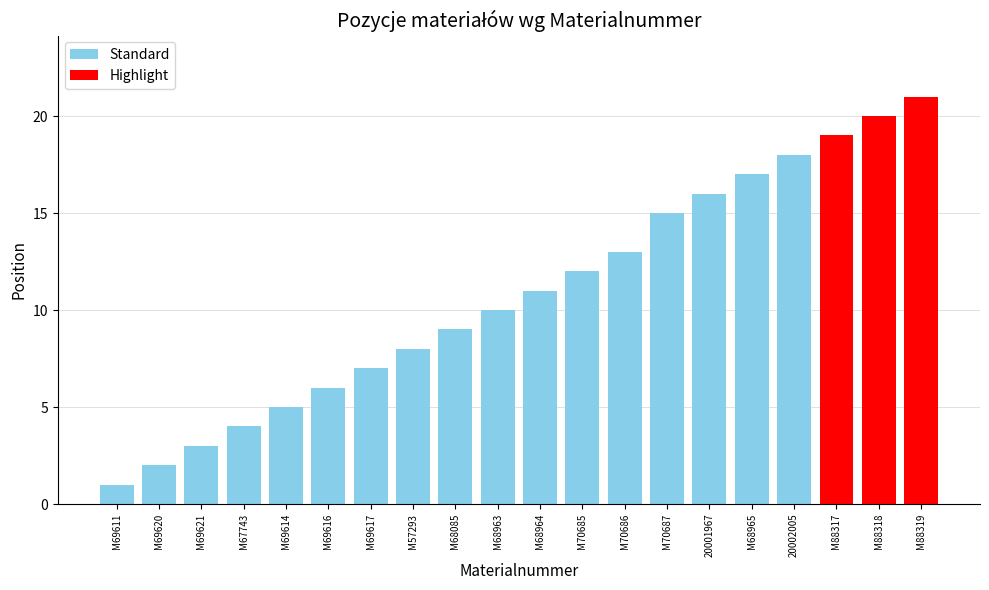

The chart shows a value of 4 at M67743. True or false?

True